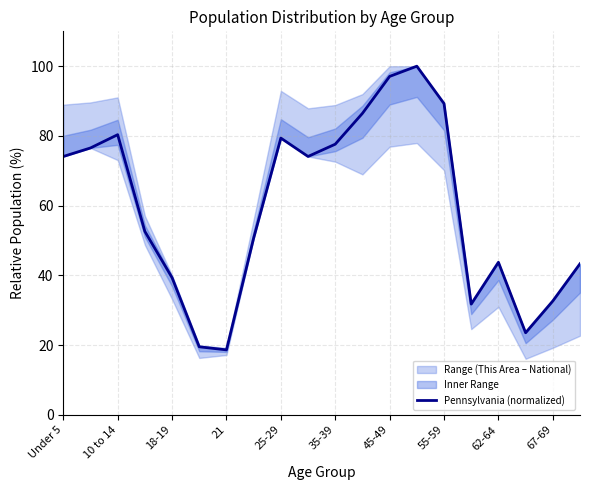

True or false: there are more than 0 points higher than both neighbors.

True